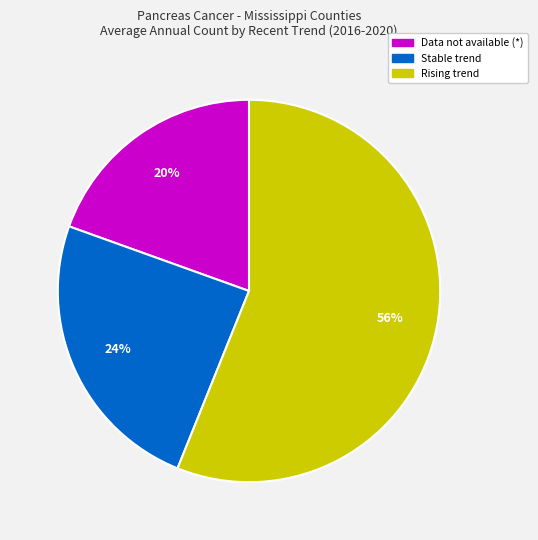

To the nearest percent, what is the combined percentage of Stable trend and Rising trend?

80%